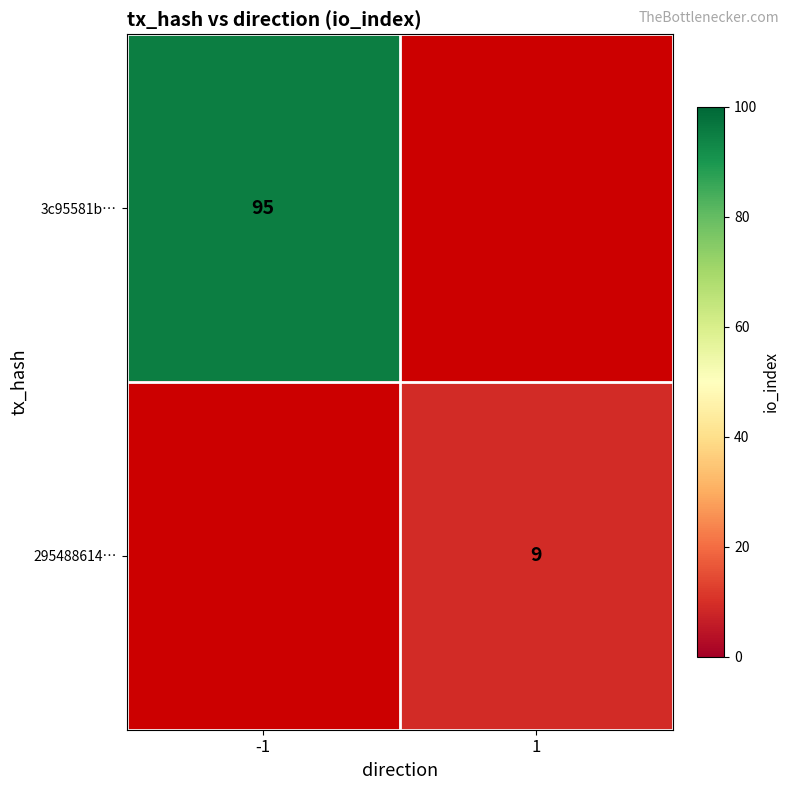

The 295488614… series shows 2 at 1. True or false?

False